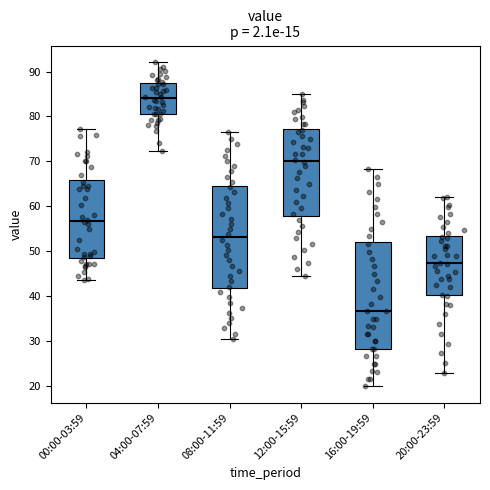

Which box is the tallest, from its lower edge to its upper edge?

16:00-19:59